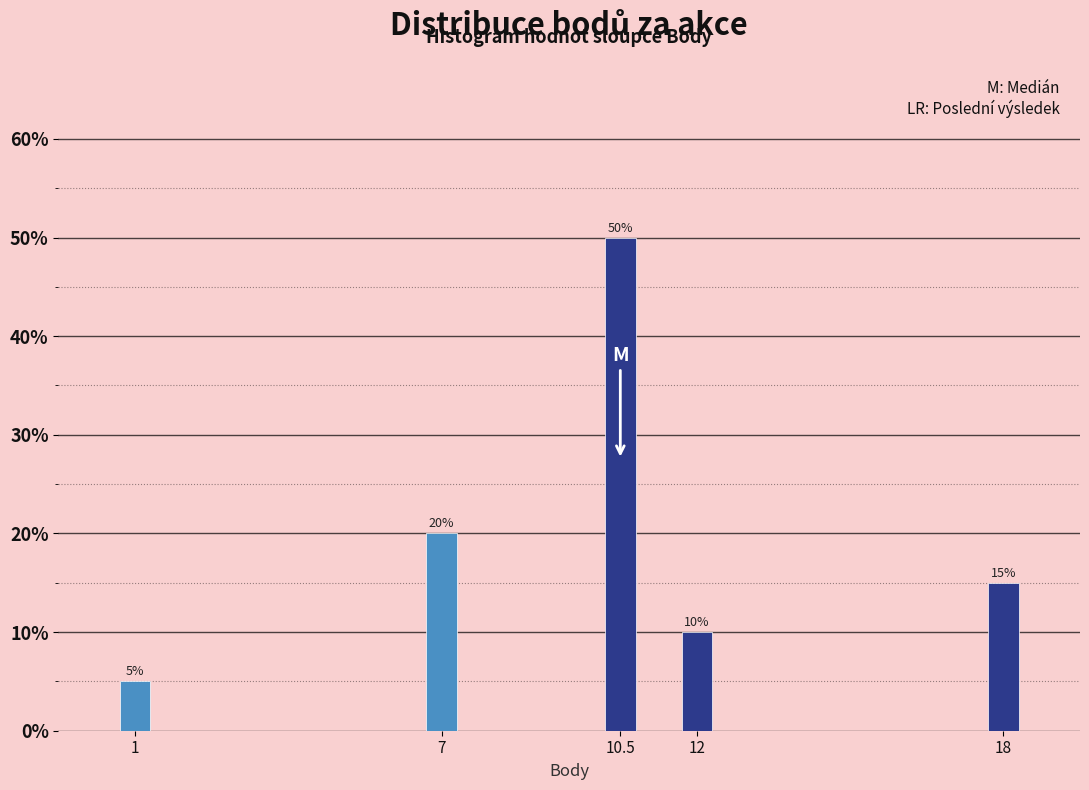

Reading left to right, extract all data points from this chart.

5	20	50	10	15